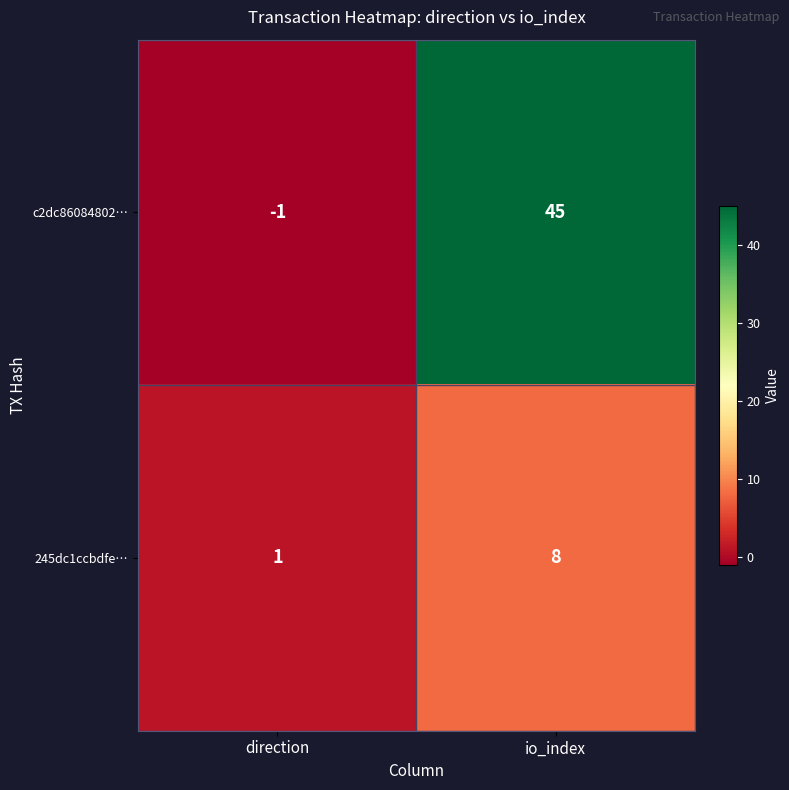

Reading left to right, transcribe all the data shown in this chart.

c2dc86084802…: -1	45
245dc1ccbdfe…: 1	8